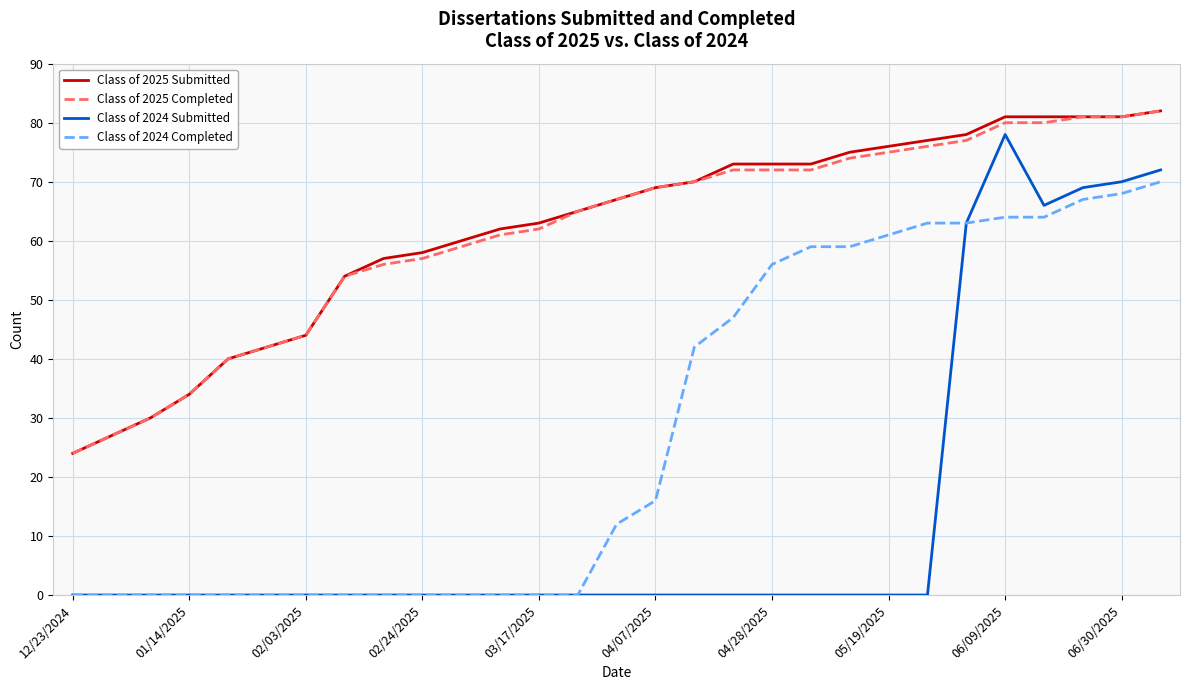

Reading right to left, what are all the values shown in this chart?

Class of 2025 Submitted: 82	81	81	81	81	78	77	76	75	73	73	73	70	69	67	65	63	62	60	58	57	54	44	42	40	34	30	27	24
Class of 2025 Completed: 82	81	81	80	80	77	76	75	74	72	72	72	70	69	67	65	62	61	59	57	56	54	44	42	40	34	30	27	24
Class of 2024 Submitted: 72	70	69	66	78	63	0	0	0	0	0	0	0	0	0	0	0	0	0	0	0	0	0	0	0	0	0	0	0
Class of 2024 Completed: 70	68	67	64	64	63	63	61	59	59	56	47	42	16	12	0	0	0	0	0	0	0	0	0	0	0	0	0	0